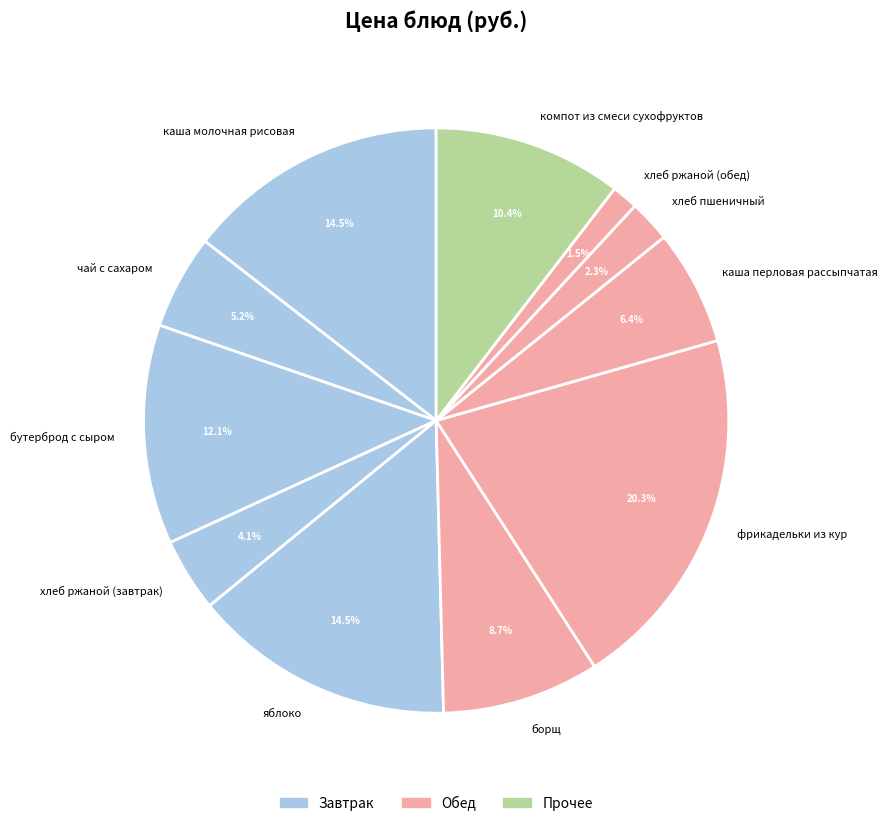

How much of the chart is everything except яблоко?

85.5%